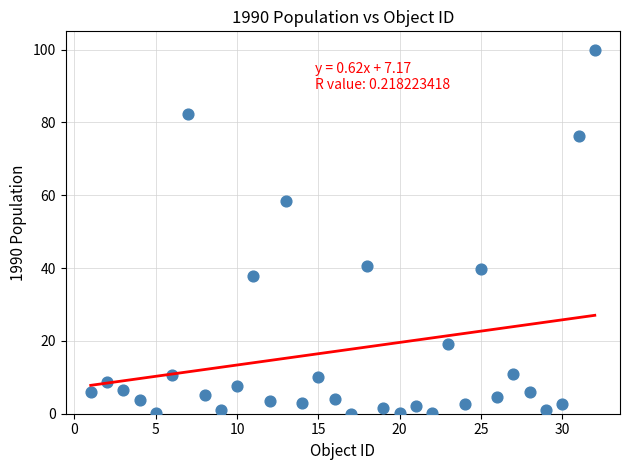

What is the range of Y values (max minus min)?

100.0